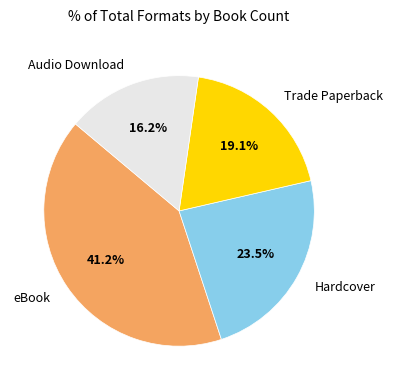

How many slices are in this pie chart?

4